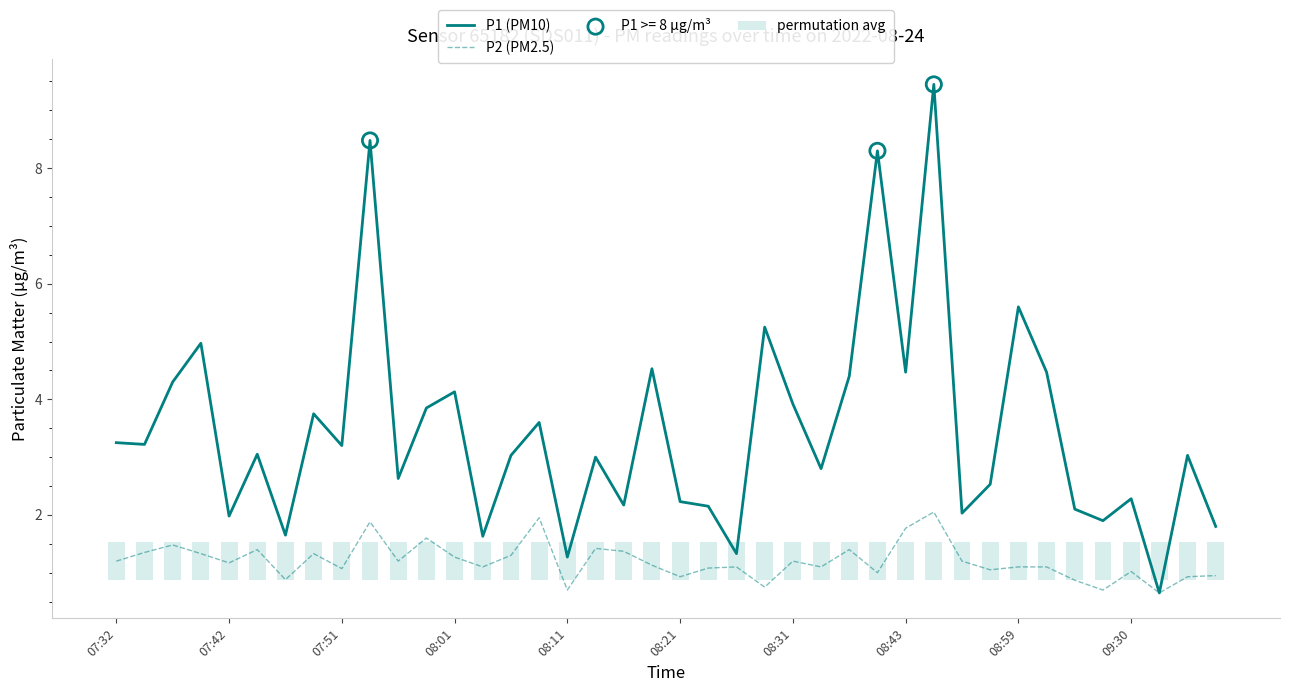

Is the value of P1 (PM10) at 32 greater than the value of permutation avg at 09:30?

Yes